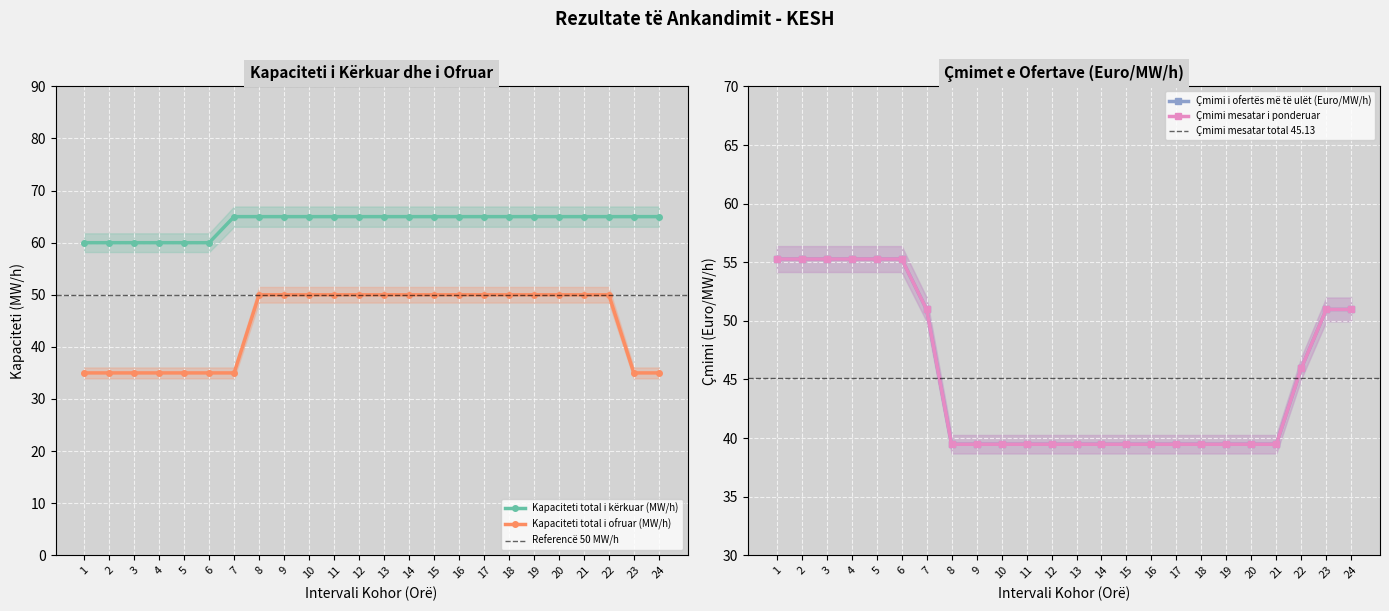

Reading left to right, what are all the values shown in this chart?

Kapaciteti total i kërkuar (MW/h): 1=60.0	2=60.0	3=60.0	4=60.0	5=60.0	6=60.0	7=65.0	8=65.0	9=65.0	10=65.0	11=65.0	12=65.0	13=65.0	14=65.0	15=65.0	16=65.0	17=65.0	18=65.0	19=65.0	20=65.0	21=65.0	22=65.0	23=65.0	24=65.0
Kapaciteti total i ofruar (MW/h): 1=35.0	2=35.0	3=35.0	4=35.0	5=35.0	6=35.0	7=35.0	8=50.0	9=50.0	10=50.0	11=50.0	12=50.0	13=50.0	14=50.0	15=50.0	16=50.0	17=50.0	18=50.0	19=50.0	20=50.0	21=50.0	22=50.0	23=35.0	24=35.0
Çmimi i ofertës më të ulët (Euro/MW/h): 1=55.3	2=55.3	3=55.3	4=55.3	5=55.3	6=55.3	7=51.0	8=39.5	9=39.5	10=39.5	11=39.5	12=39.5	13=39.5	14=39.5	15=39.5	16=39.5	17=39.5	18=39.5	19=39.5	20=39.5	21=39.5	22=46.0	23=51.0	24=51.0
Çmimi mesatar i ponderuar: 1=55.3	2=55.3	3=55.3	4=55.3	5=55.3	6=55.3	7=51.0	8=39.5	9=39.5	10=39.5	11=39.5	12=39.5	13=39.5	14=39.5	15=39.5	16=39.5	17=39.5	18=39.5	19=39.5	20=39.5	21=39.5	22=46.0	23=51.0	24=51.0